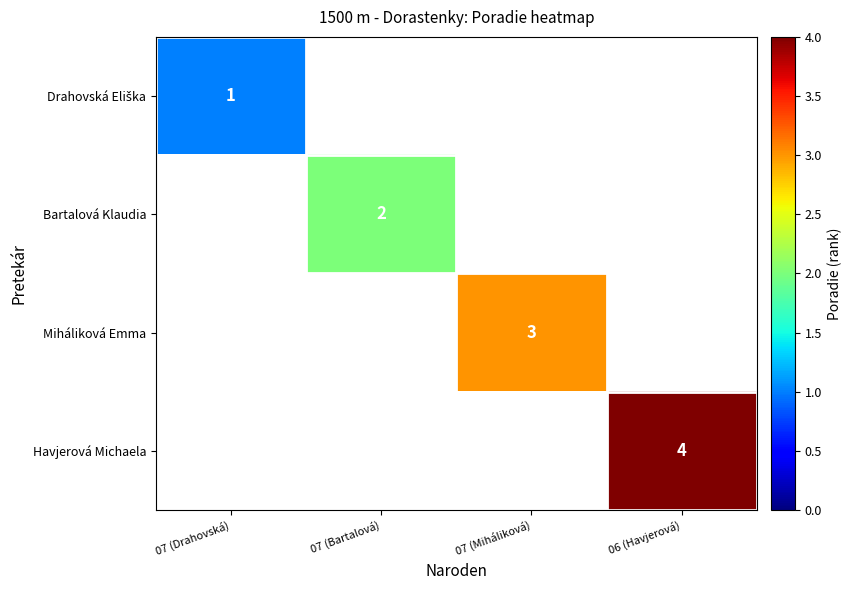

At which label is Drahovská Eliška closest to 1?

07 (Drahovská)